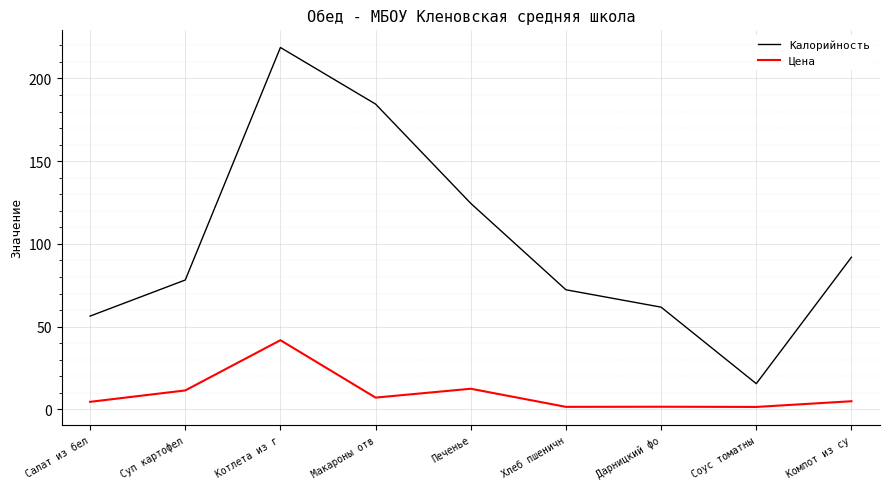

What is the maximum value shown in the chart?

218.7